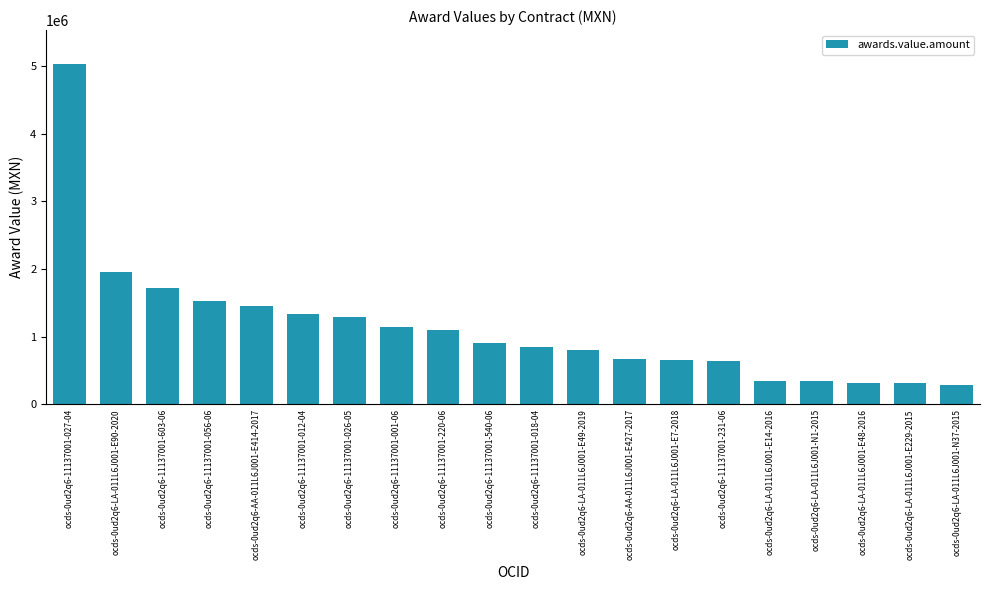

At which label is the value closest to 2658497?

ocds-0ud2q6-LA-011L6J001-E90-2020